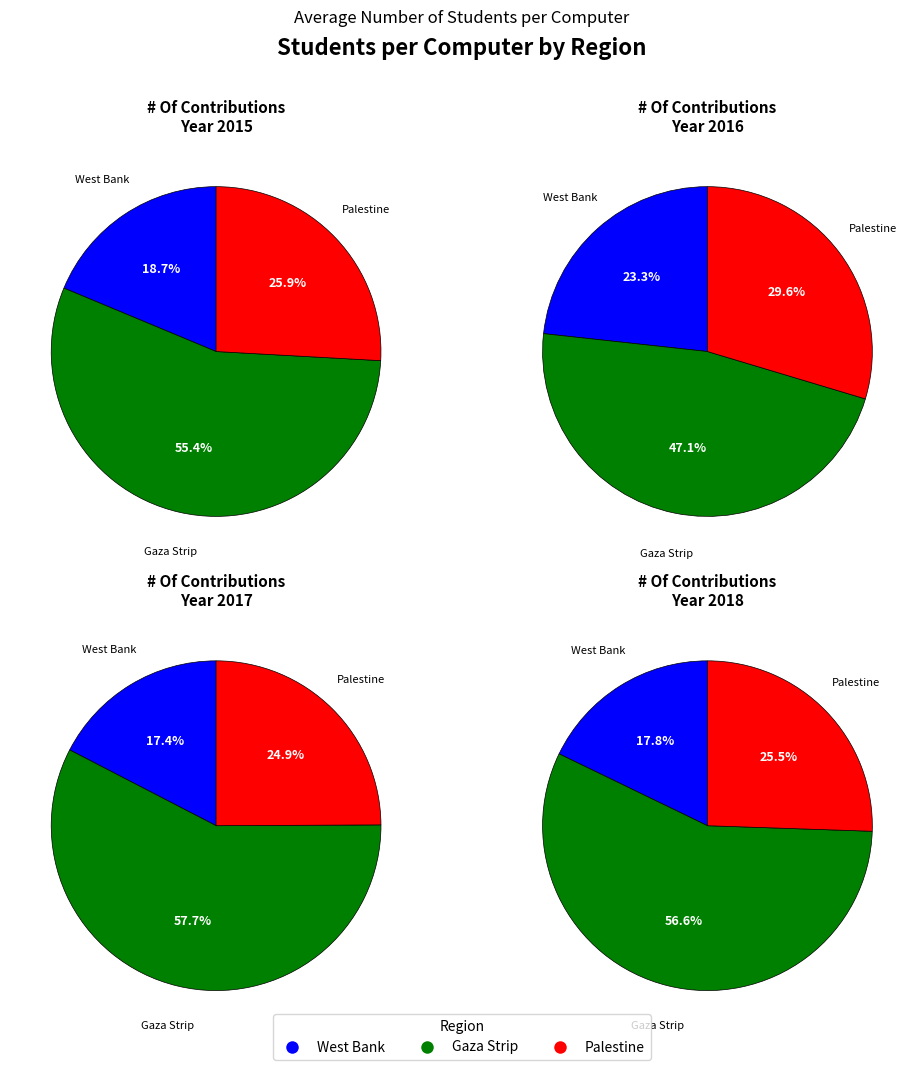

What percentage do 2016 and 2018 together represent?

47.8%